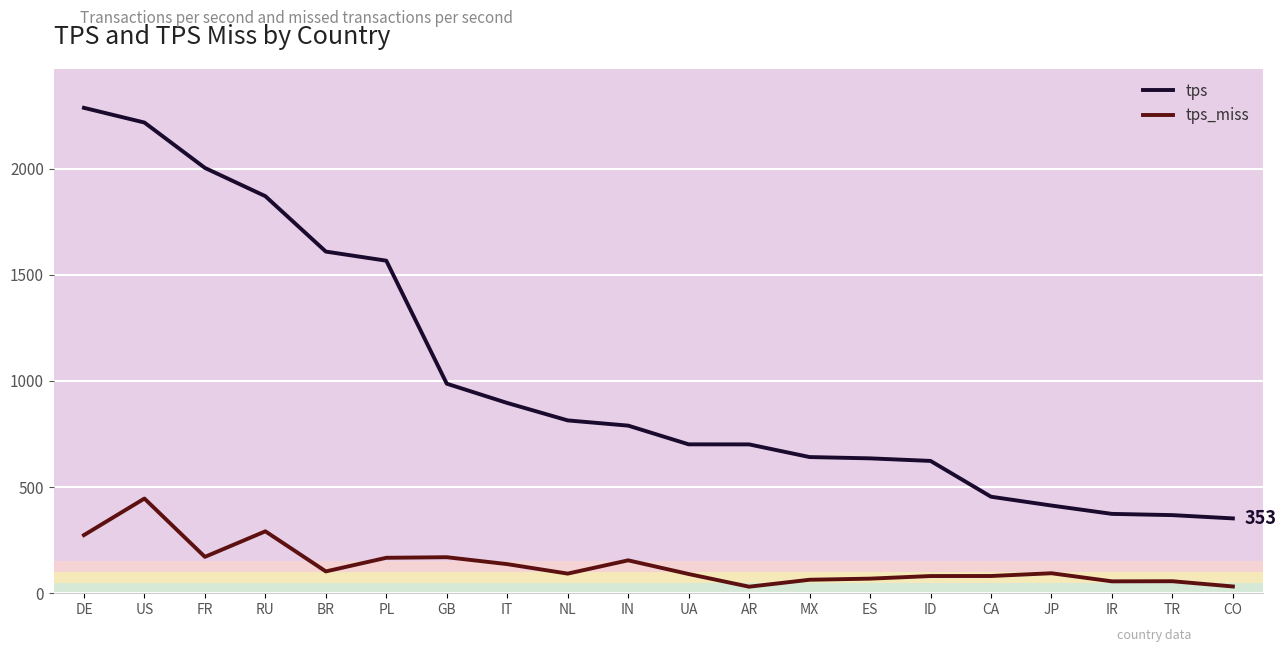

What is the spread (max minus min) of values at FR?

1832.2